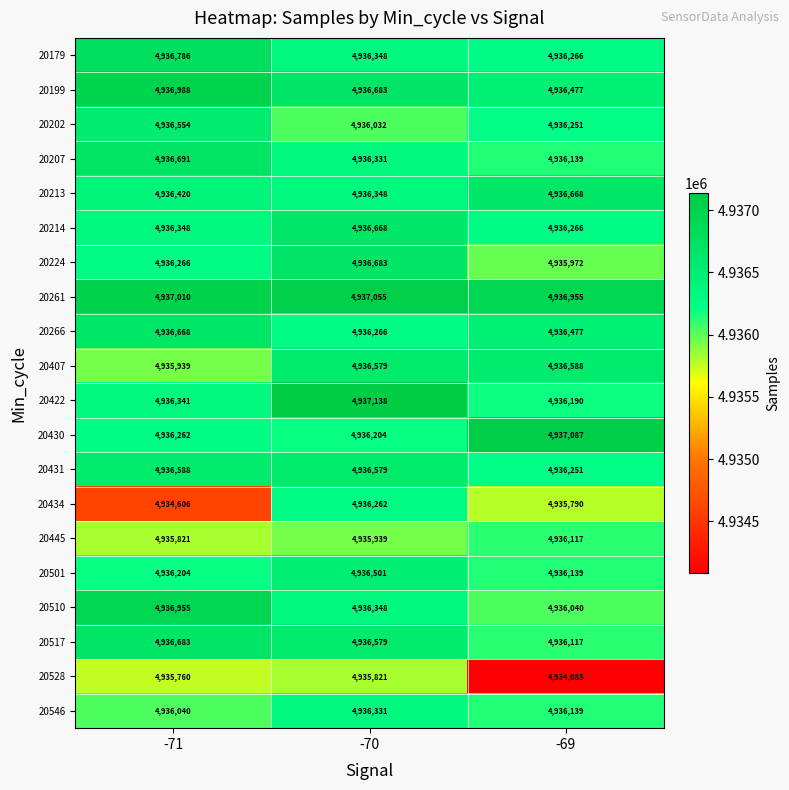

How many values in the 20213 series are below 4936420?

1